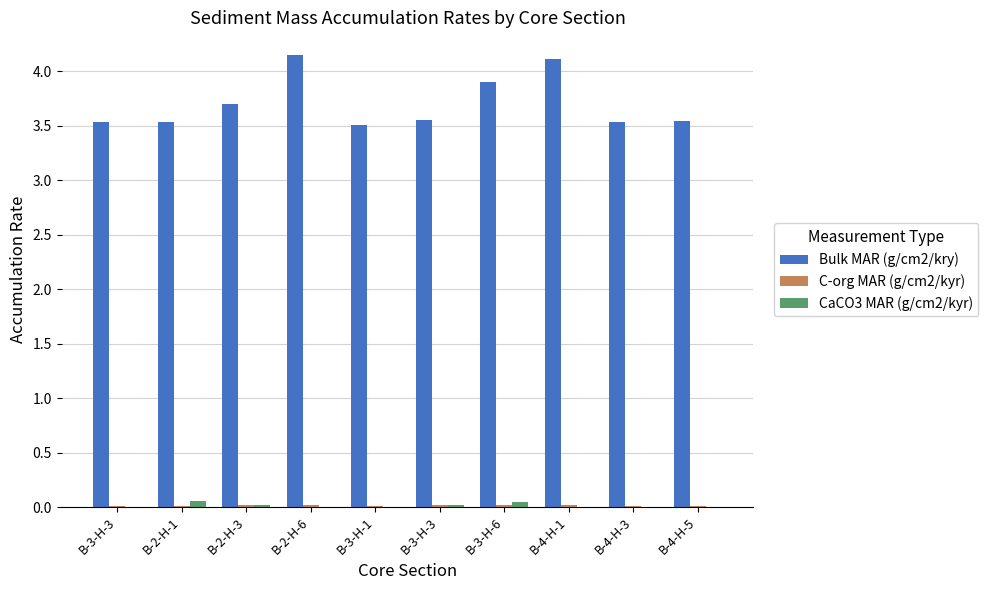

Count the Bulk MAR (g/cm2/kry) values in the range 3 to 4.

8